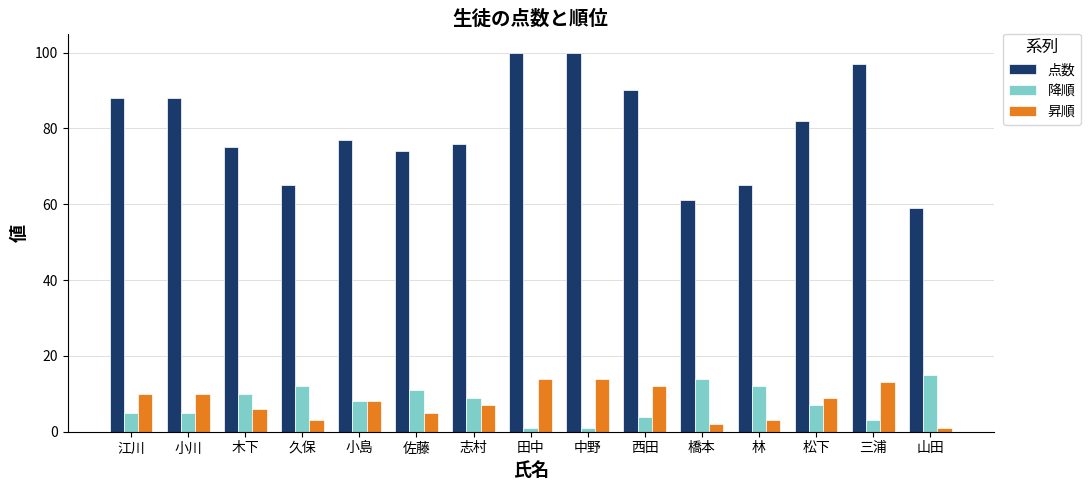

What is the difference between the maximum and minimum values in the 点数 series?

41